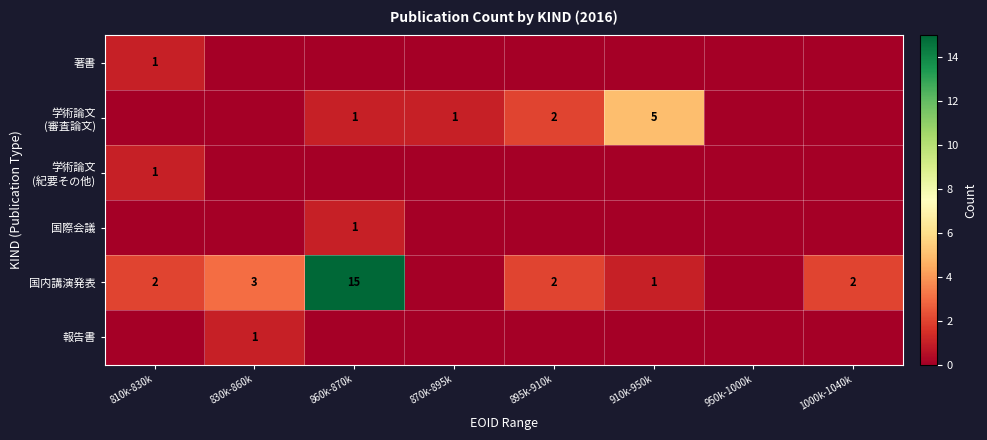

The value of 国内講演発表 at 1000k-1040k is 3. True or false?

False